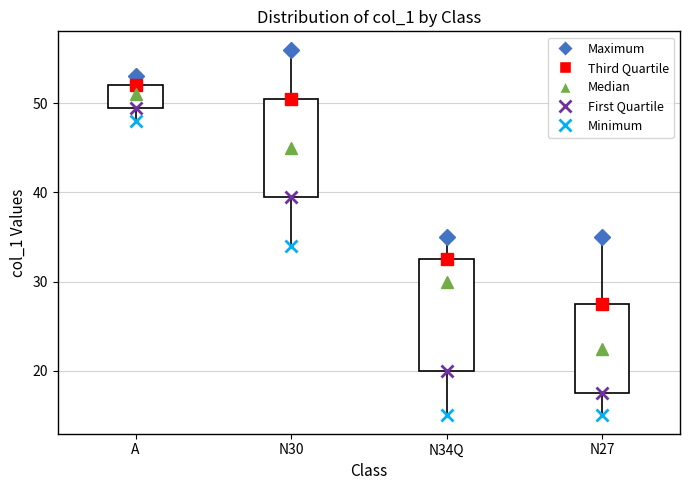

Which box has the highest median line?

A